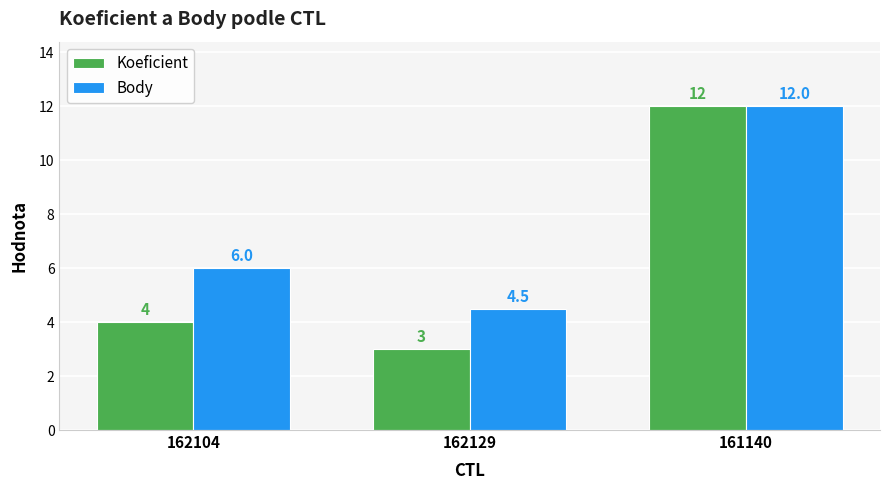

At 162129, list the series in order from smallest to largest.

Koeficient, Body